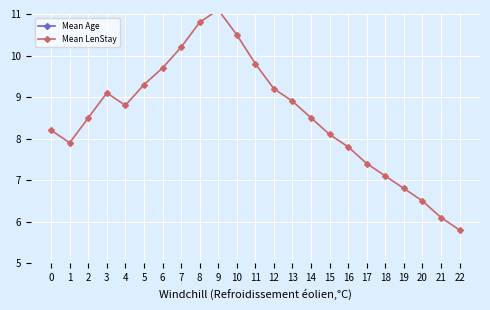

How many values in the Mean LenStay series are below 8?

8